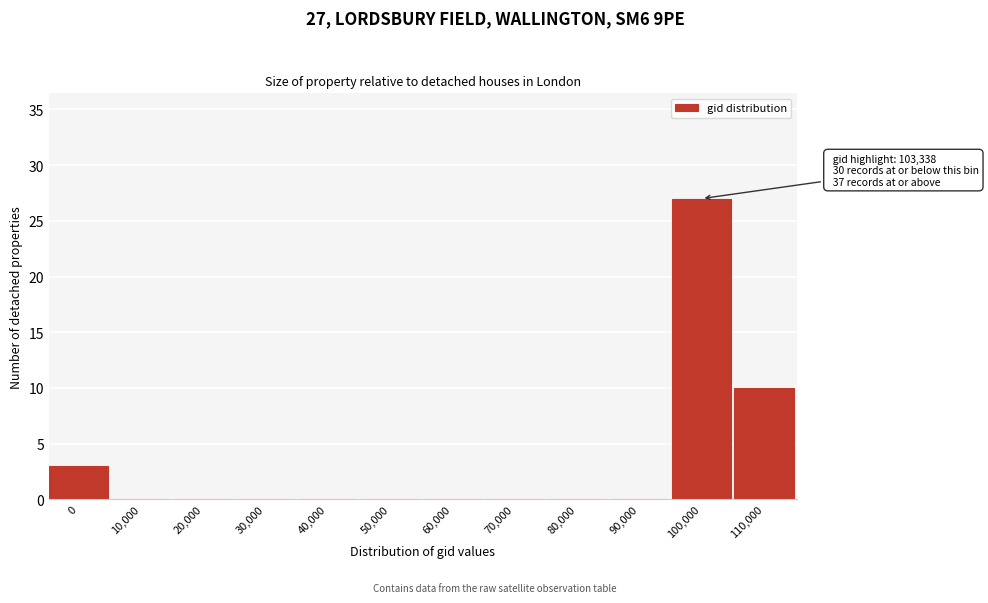

Reading left to right, what are all the values shown in this chart?

0=3	10,000=0	20,000=0	30,000=0	40,000=0	50,000=0	60,000=0	70,000=0	80,000=0	90,000=0	100,000=27	110,000=10